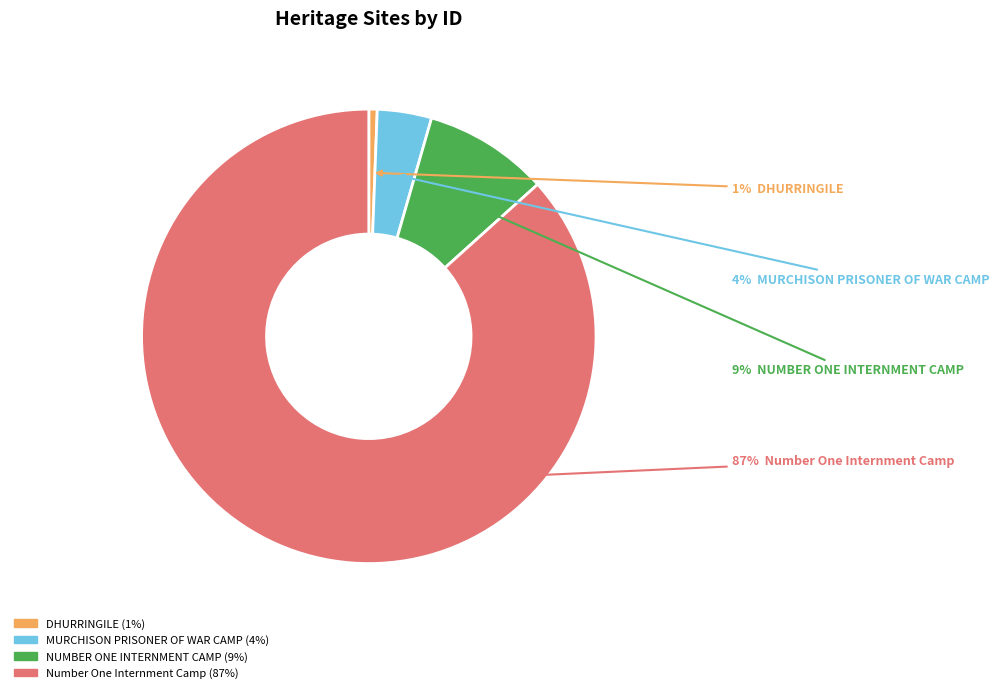

To the nearest percent, what is the combined percentage of DHURRINGILE and Number One Internment Camp?

87%